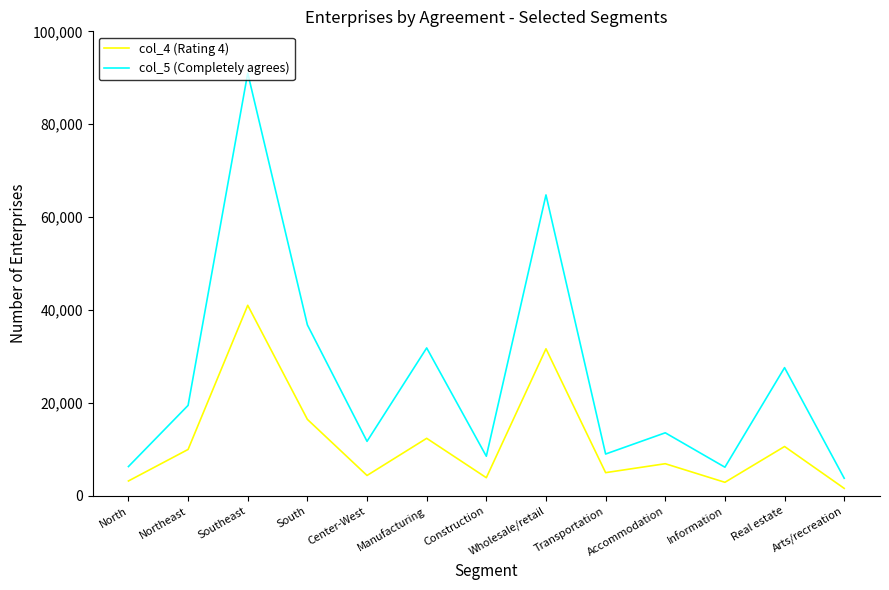

True or false: col_4 (Rating 4) and col_5 (Completely agrees) intersect in this chart.

False